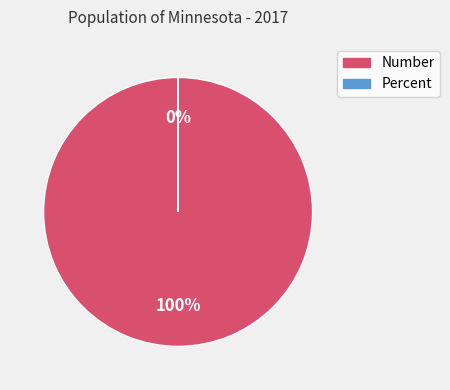

The Percent slice represents 12% of the pie. True or false?

False